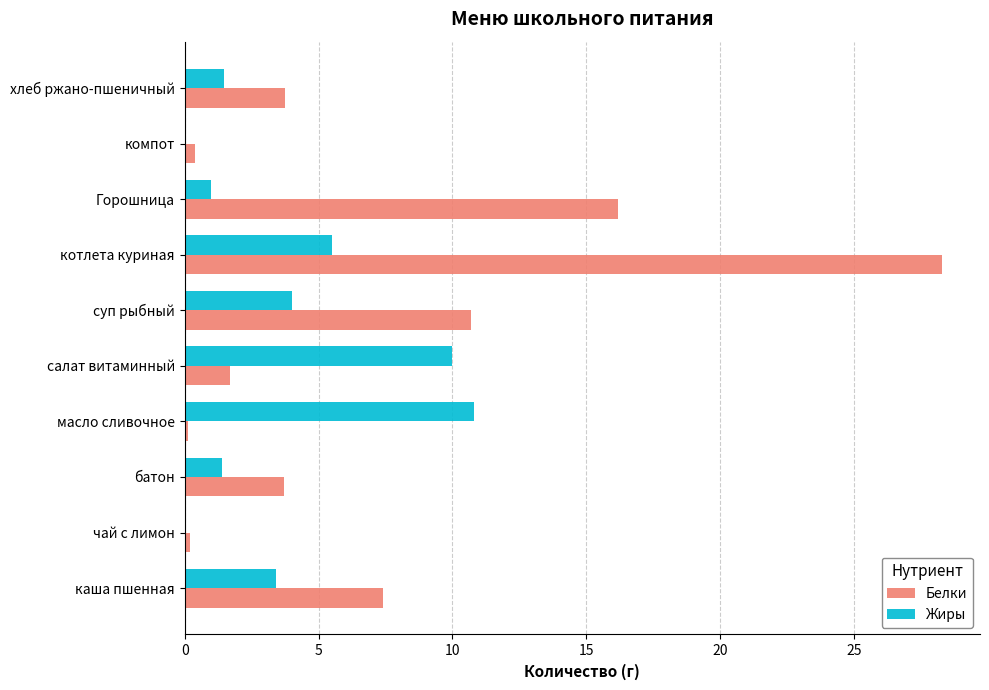

What is the sum of all Белки values?

72.5